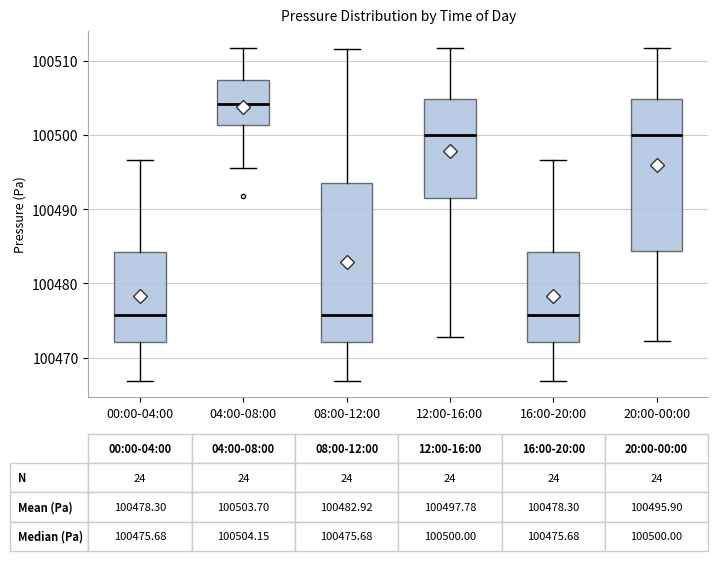

Which box has the highest median line?

04:00-08:00